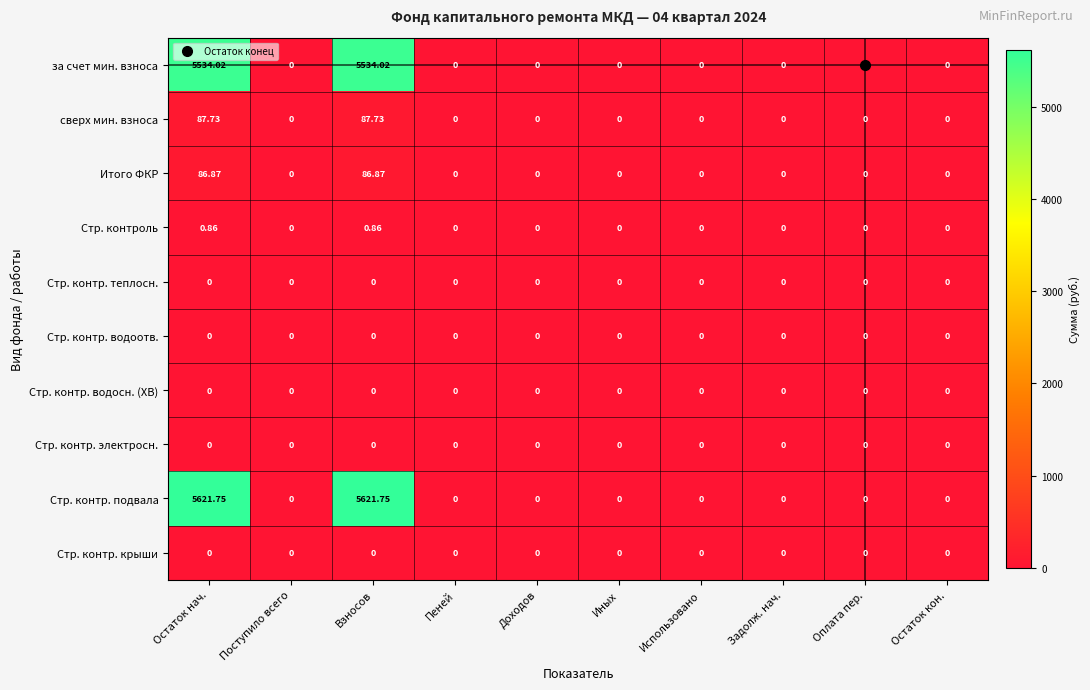

At how many categories does at least one series exceed 943?

2